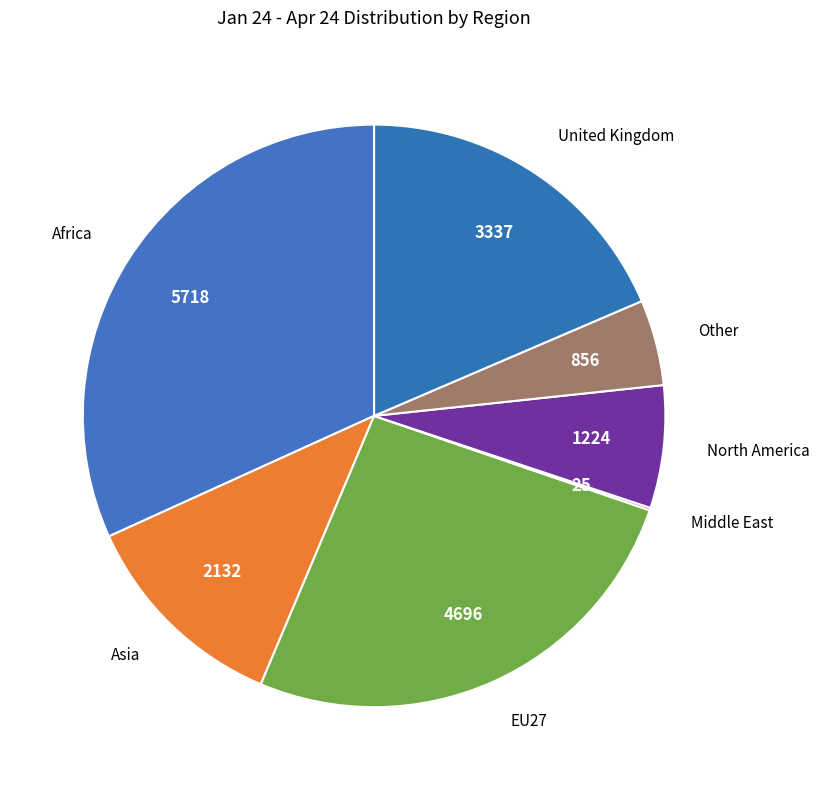

How many slices are in this pie chart?

7